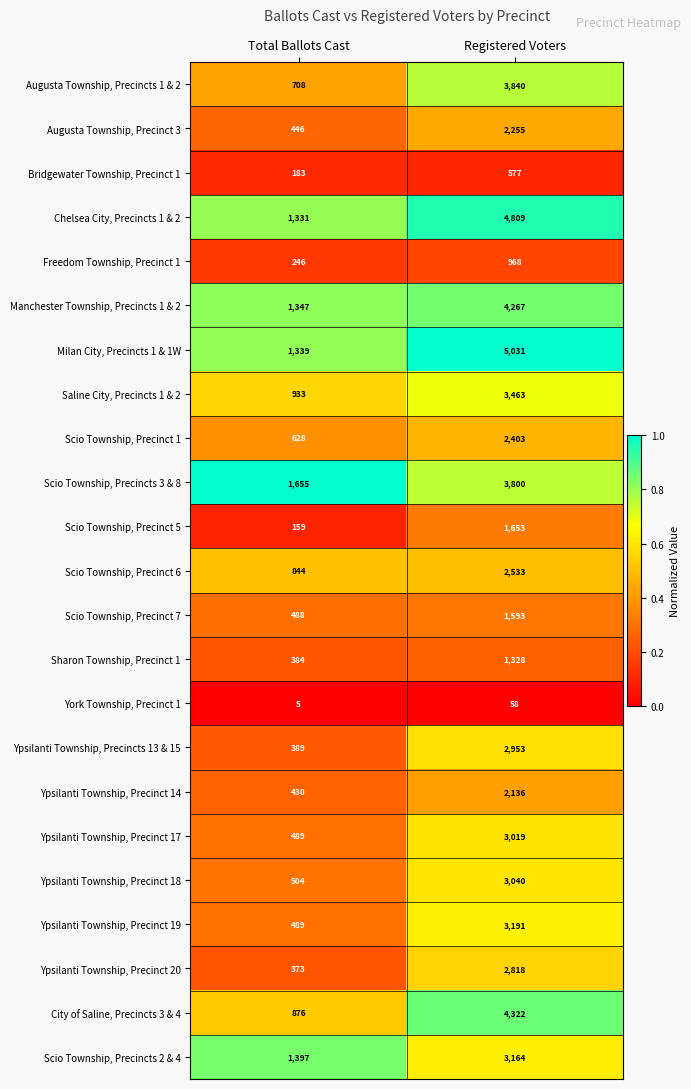

What is the difference between the Scio Township, Precincts 2 & 4 values at Registered Voters and Total Ballots Cast?

1767